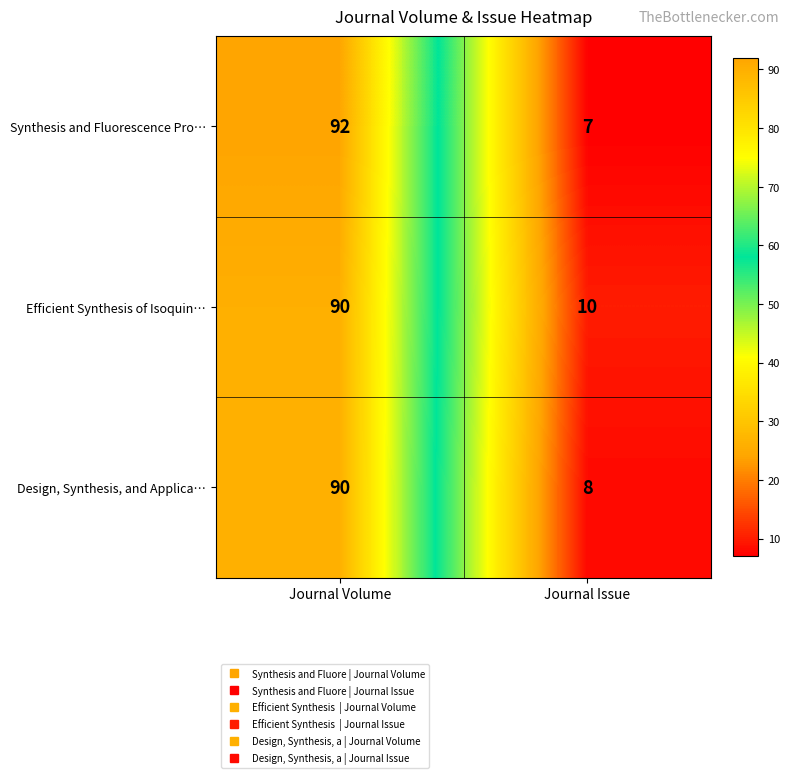

What is the average value of the Synthesis and Fluorescence Pro… series?

50